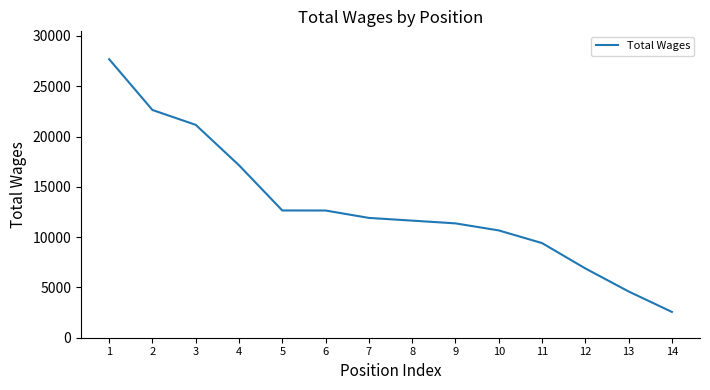

Is it true that the value at 8 is 11642?

True